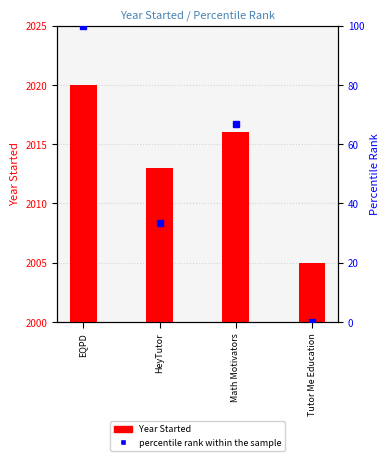

The value at Tutor Me Education is 2005. True or false?

True